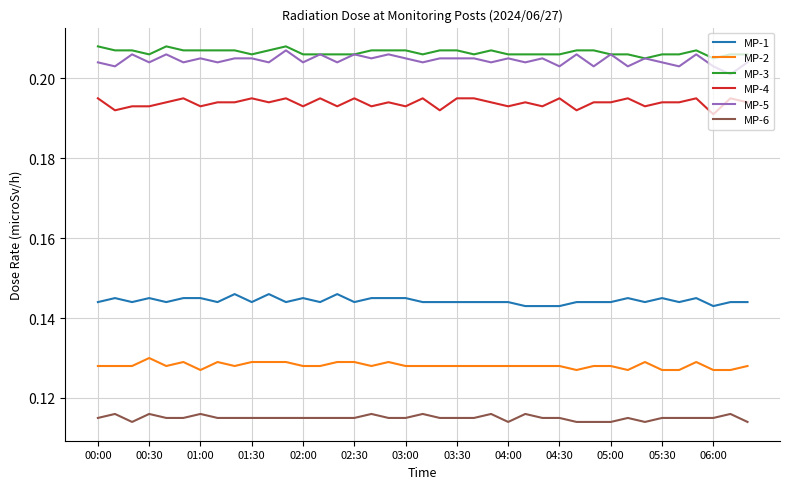

True or false: MP-2 and MP-4 cross at least once.

False